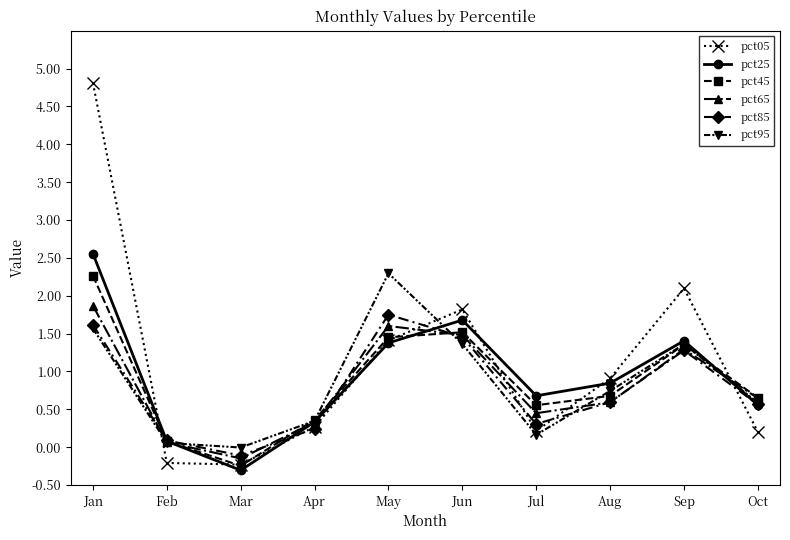

What is the spread (max minus min) of values at May?

0.9